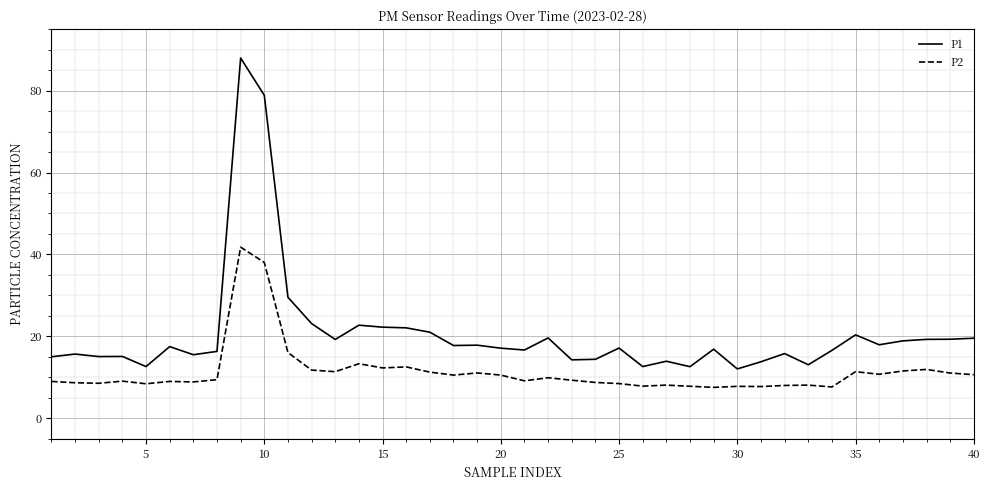

What is the difference between the maximum and minimum values in the P2 series?

34.2